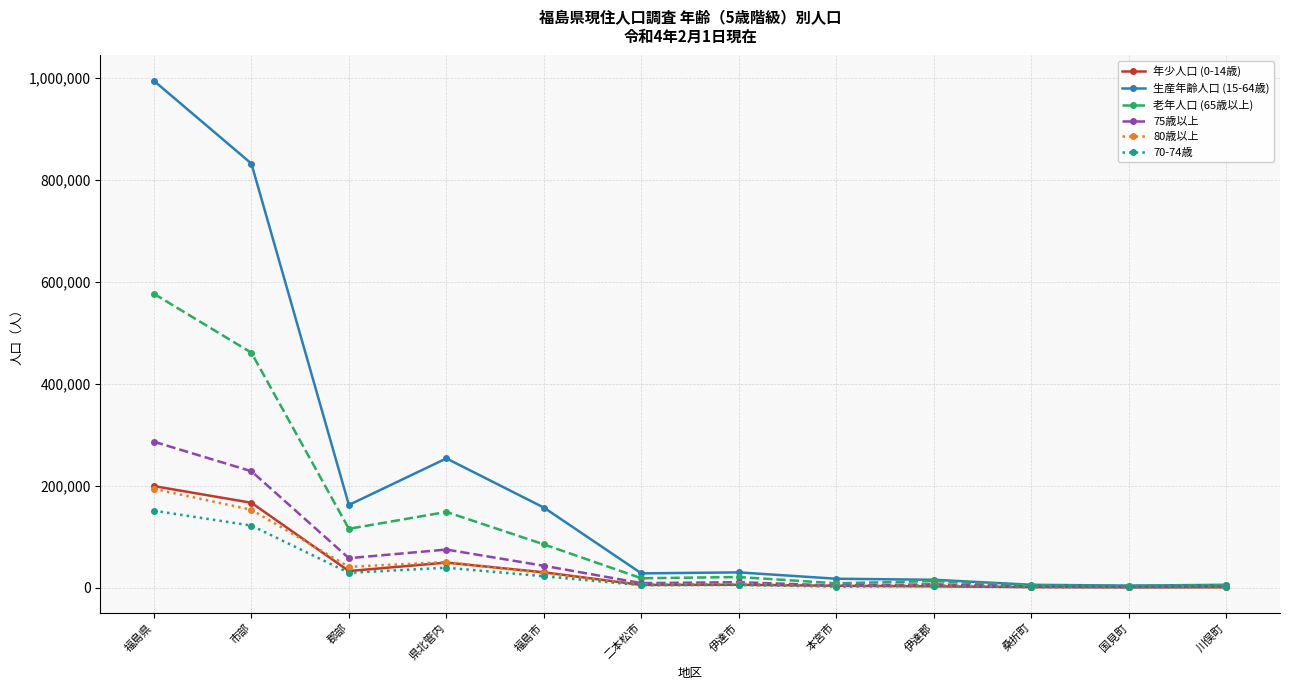

Between 市部 and 福島市, which series saw the biggest shift?

生産年齢人口 (15-64歳)